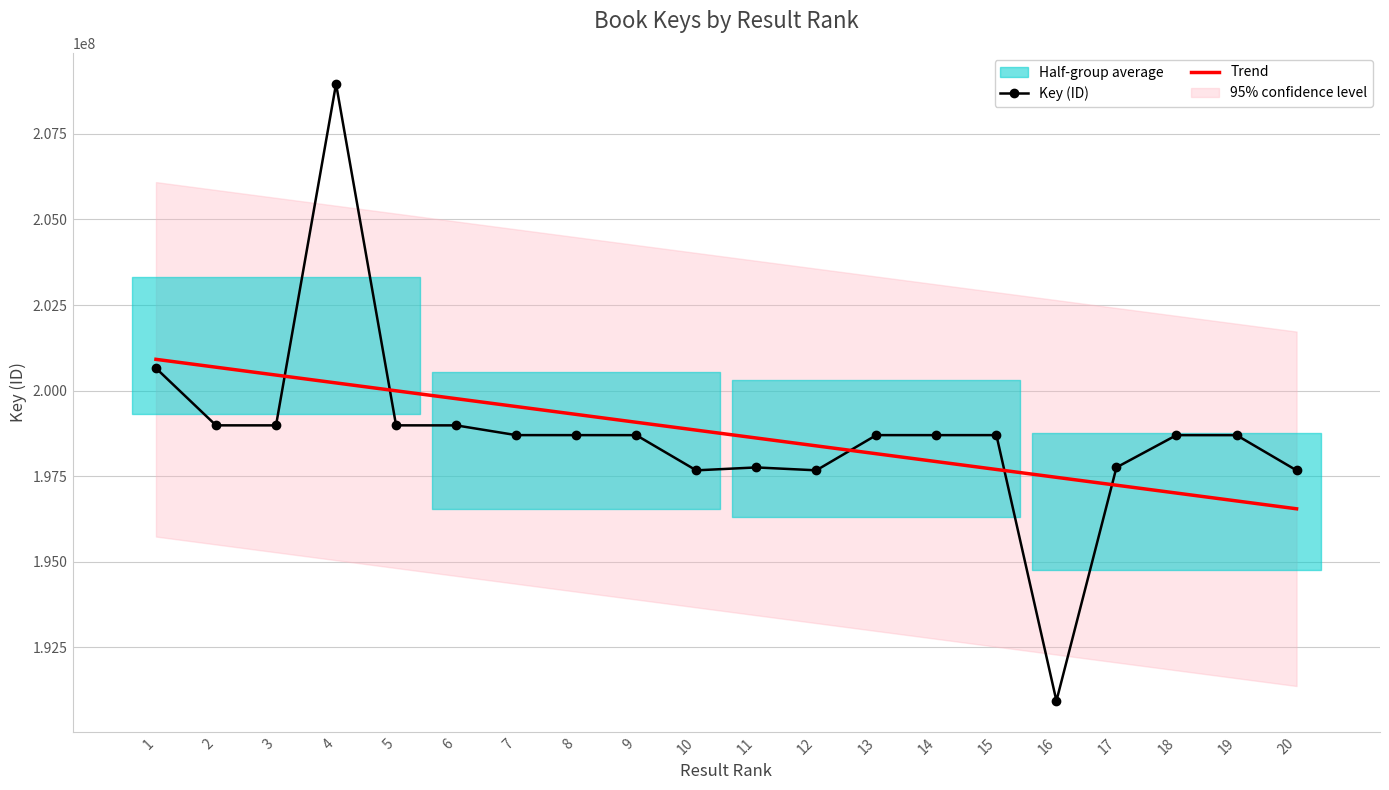

What is the value of the Key (ID) point at the 9th from the left?

198700957.0